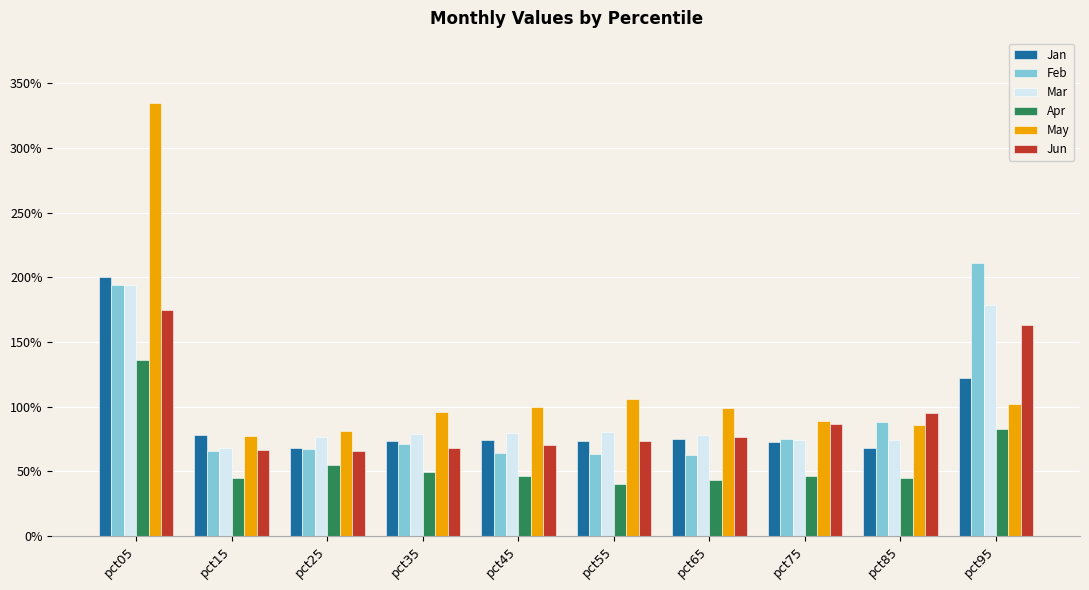

Are the bars horizontal?

No